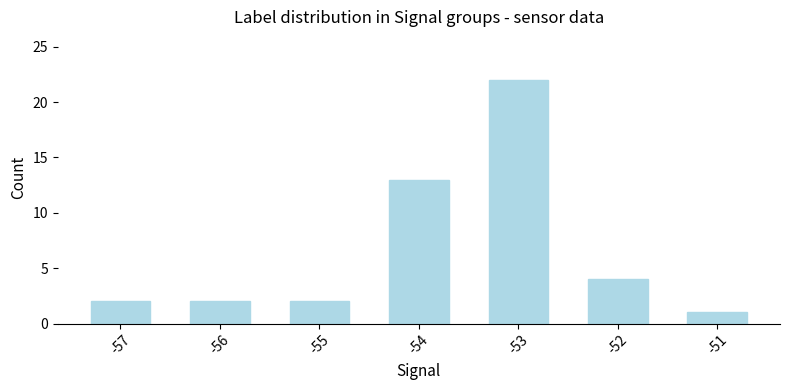

The chart shows a value of 13 at -54. True or false?

True